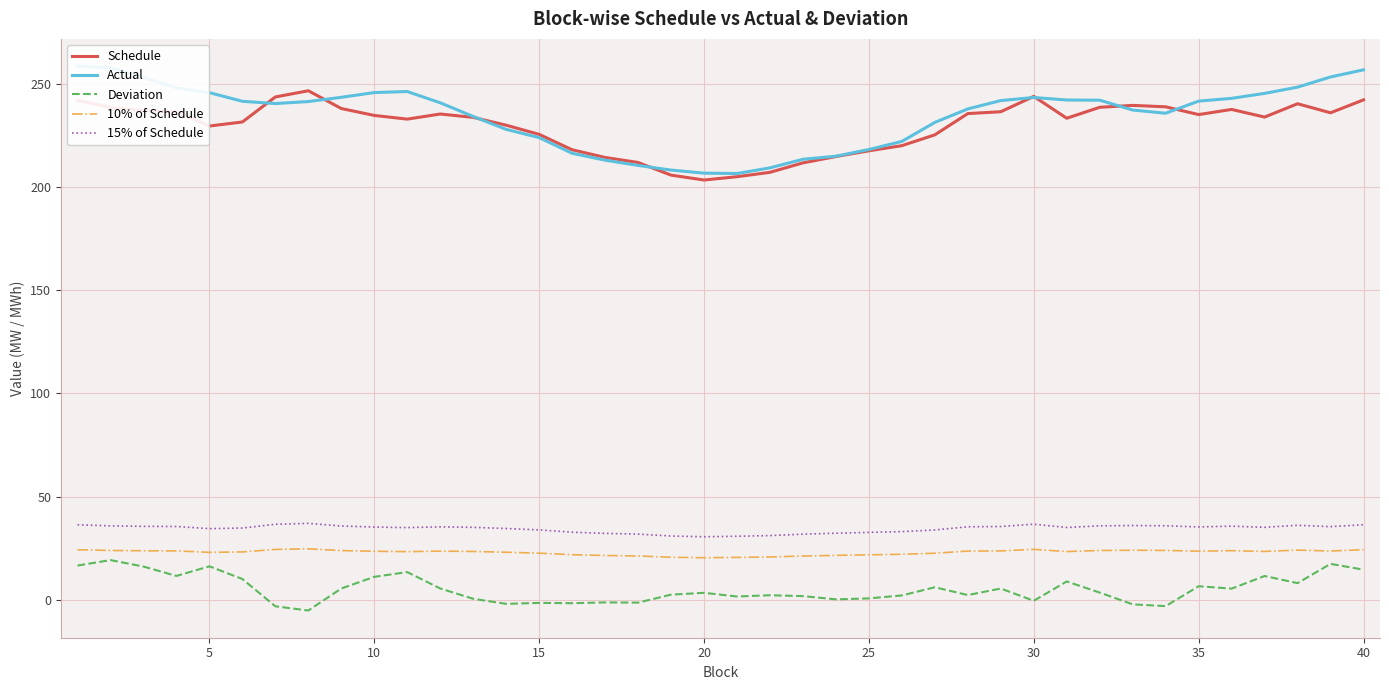

What is the difference between the highest and lowest values at 0?

242.1